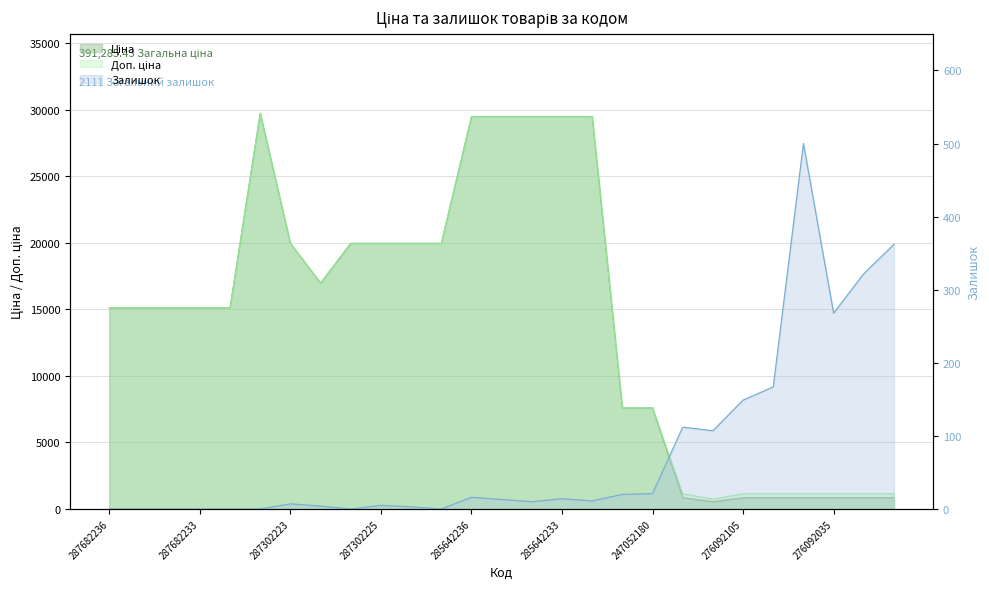

Which label corresponds to the smallest value in the chart?

287682236